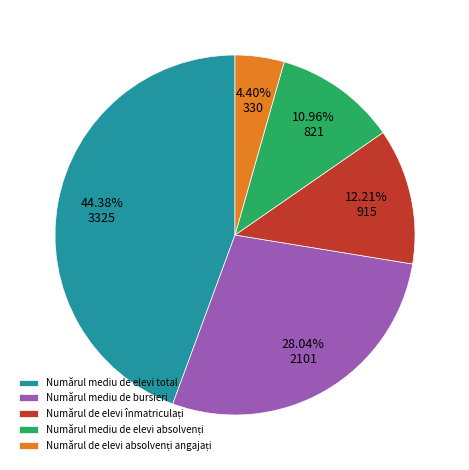

What is the ratio of the value at Numărul mediu de bursieri to the value at Numărul mediu de elevi total?

0.6